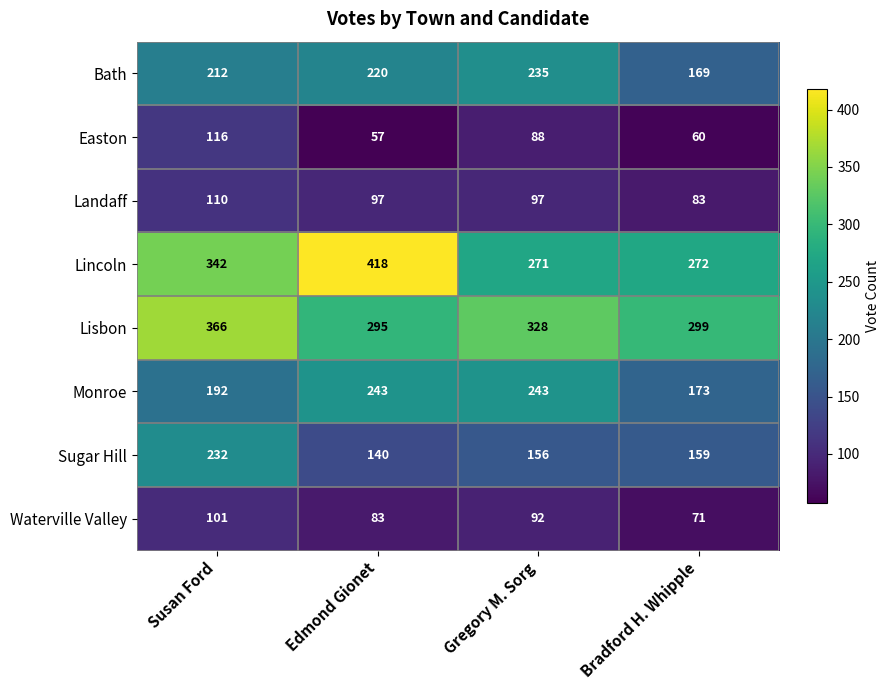

Between Susan Ford and Gregory M. Sorg, which series saw the biggest shift?

Sugar Hill